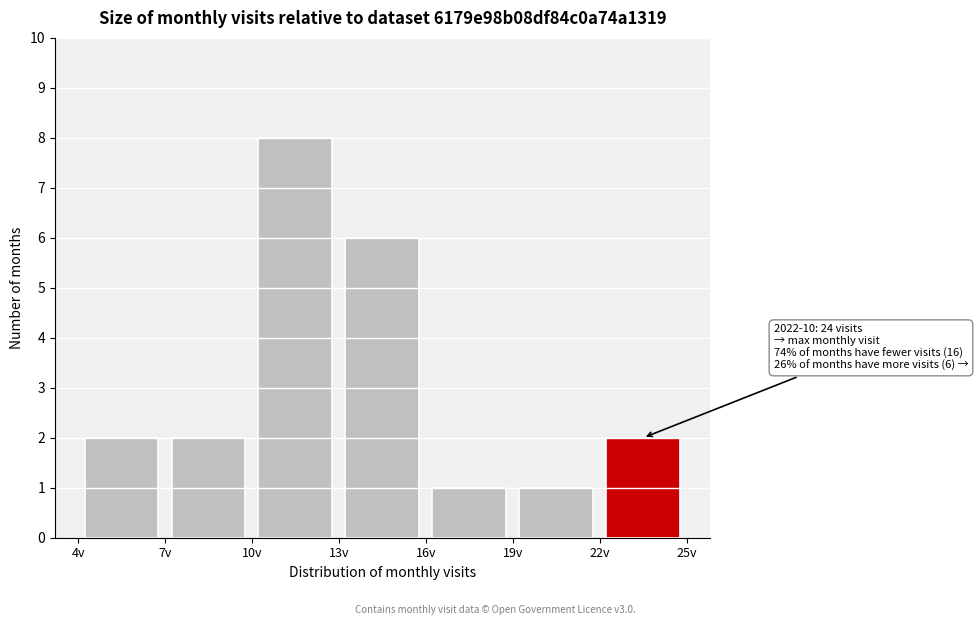

Which range on the x-axis has the tallest bar?

10 to 13